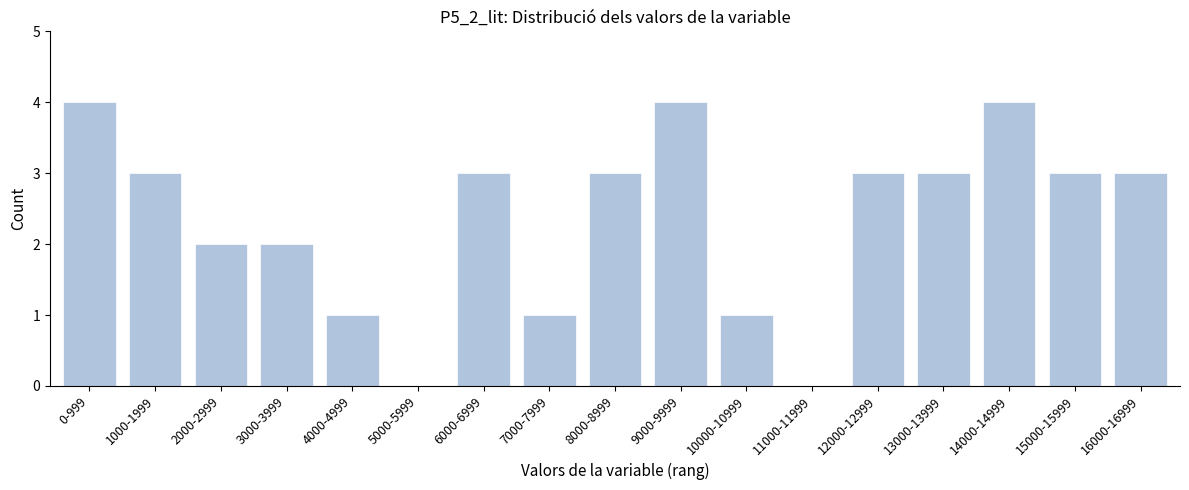

Reading left to right, list all the values displayed in this chart.

0-999=4	1000-1999=3	2000-2999=2	3000-3999=2	4000-4999=1	5000-5999=0	6000-6999=3	7000-7999=1	8000-8999=3	9000-9999=4	10000-10999=1	11000-11999=0	12000-12999=3	13000-13999=3	14000-14999=4	15000-15999=3	16000-16999=3